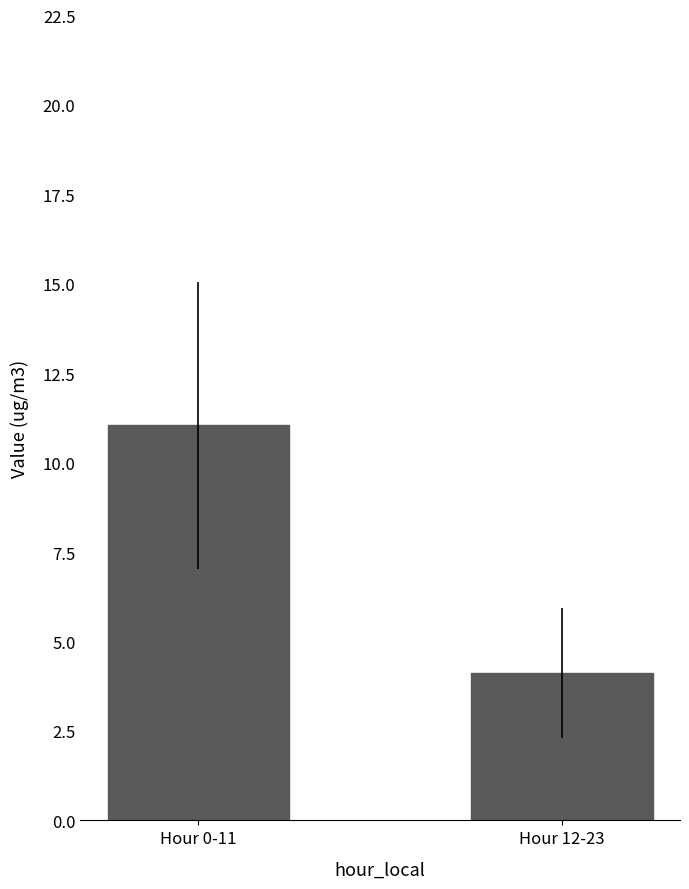

At which label is the value closest to 7?

Hour 12-23